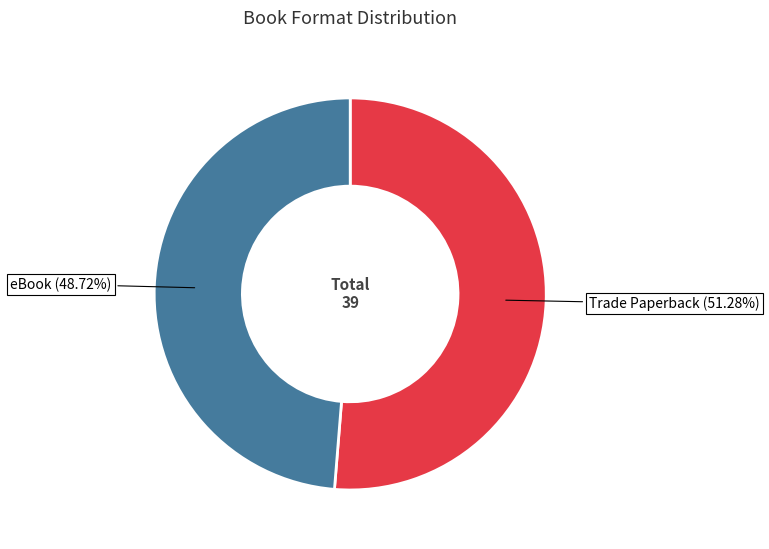

How many slices are in this pie chart?

2